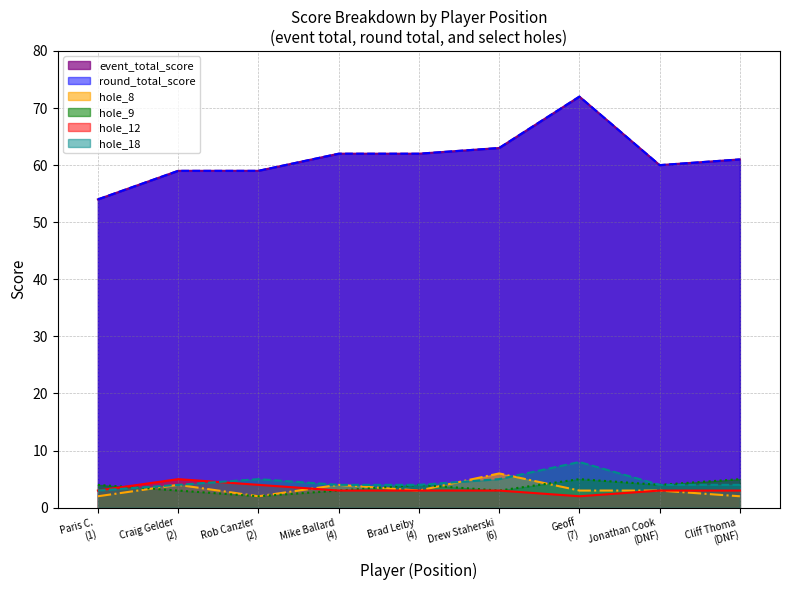

Is the value of hole_9 at Drew Staherski (6) greater than the value of round_total_score at Cliff Thoma (DNF)?

No